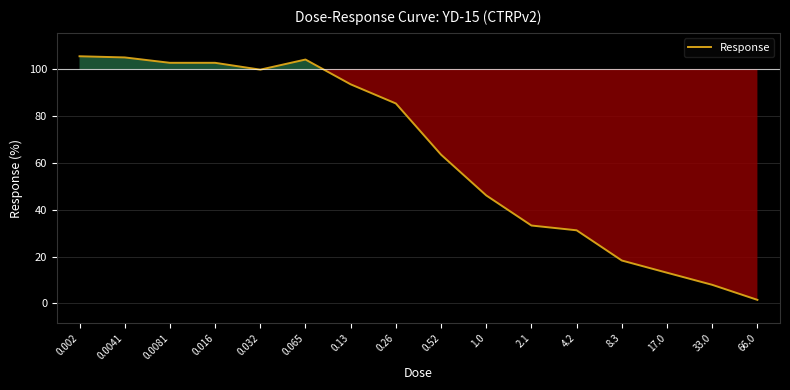

What value does the data have at 0.065?

104.2